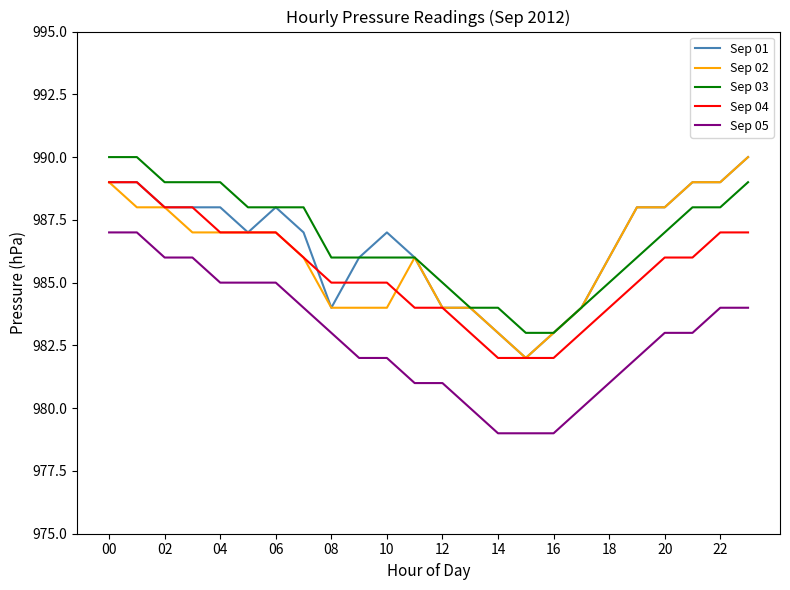

Does the chart have visible grid lines?

No